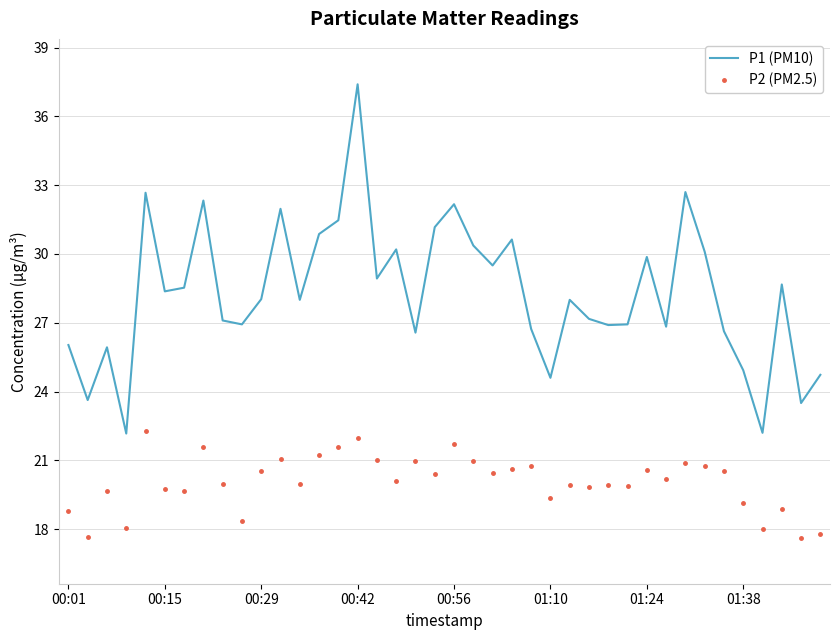

How many distinct data groups are displayed?

2